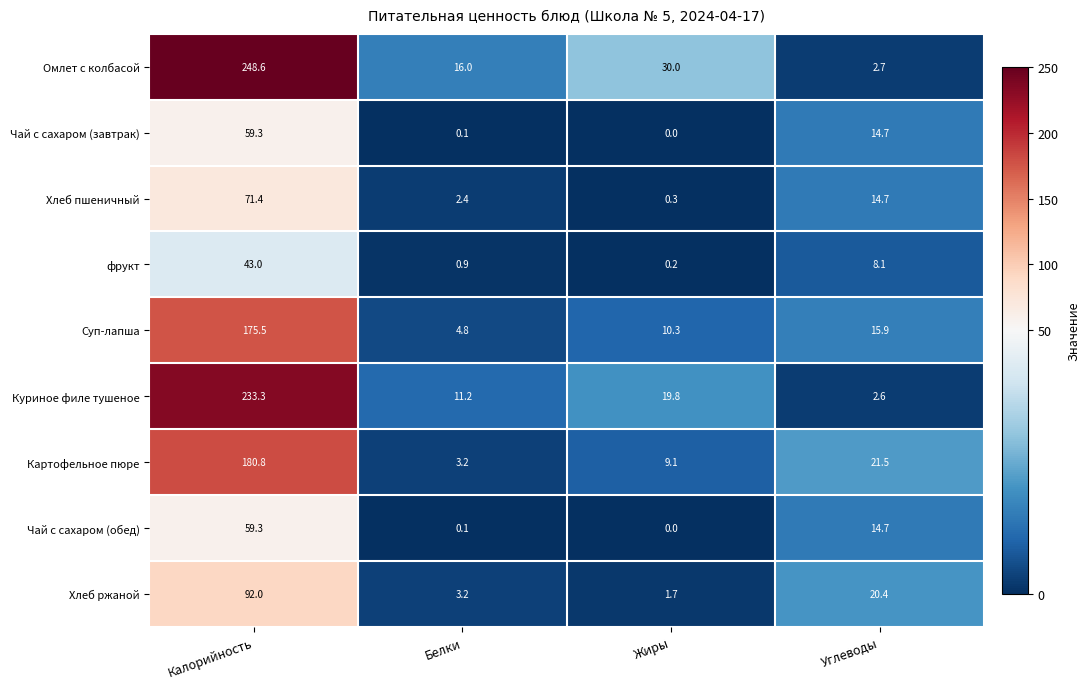

Read the Куриное филе тушеное value at Калорийность.

233.3